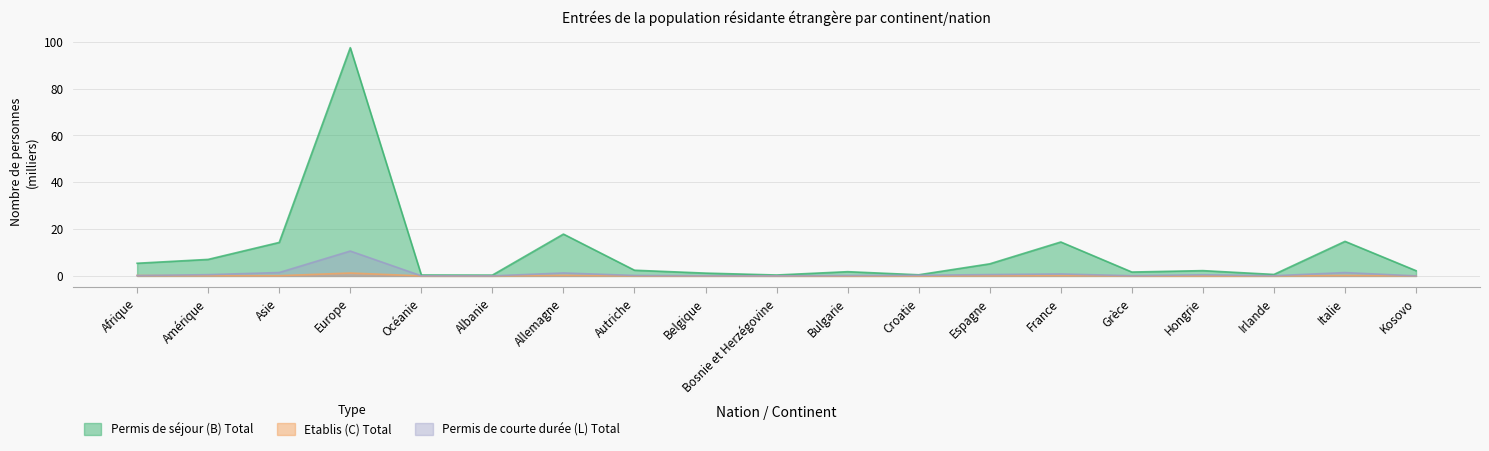

True or false: Etablis (C) Total has a value of 0.0 at Asie.

False